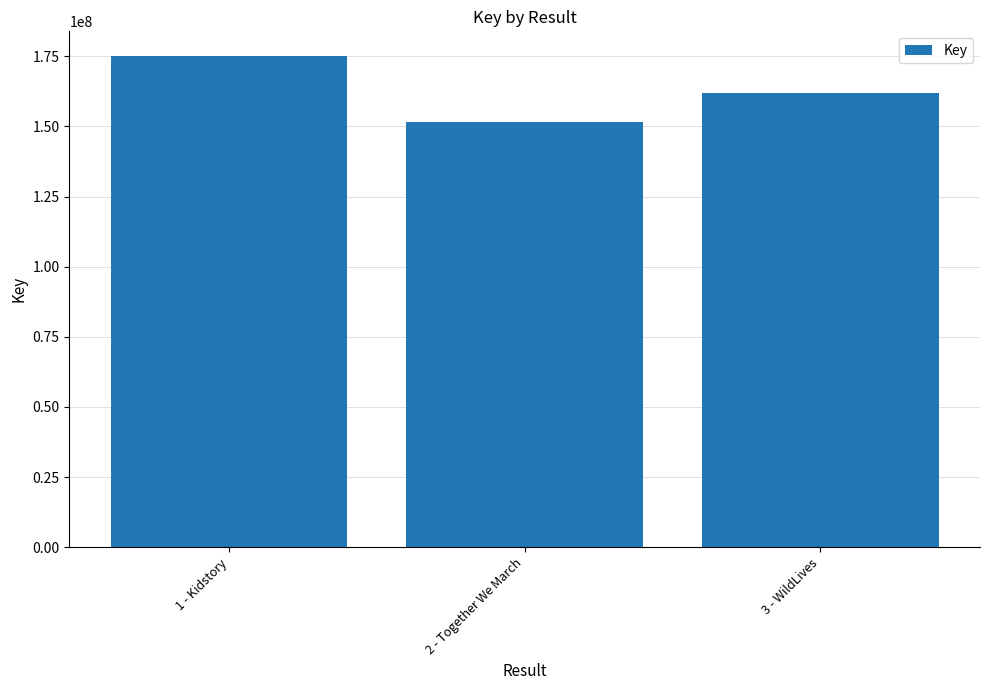

What position from the right is 3 - WildLives?

1